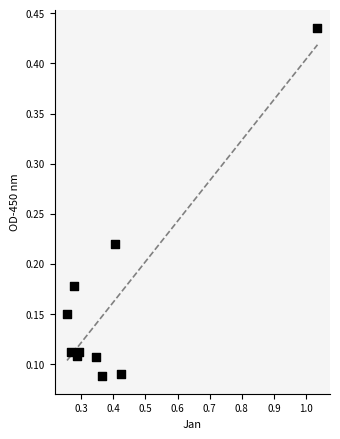

What is the range of X values (max minus min)?

0.8